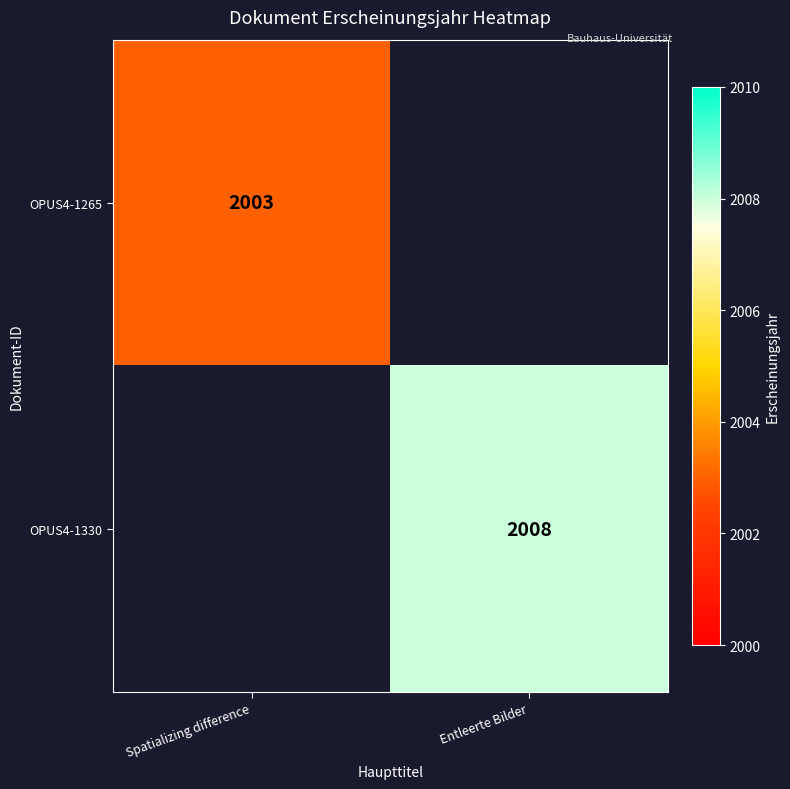

Is it true that OPUS4-1330 equals 2008 at Entleerte Bilder?

True